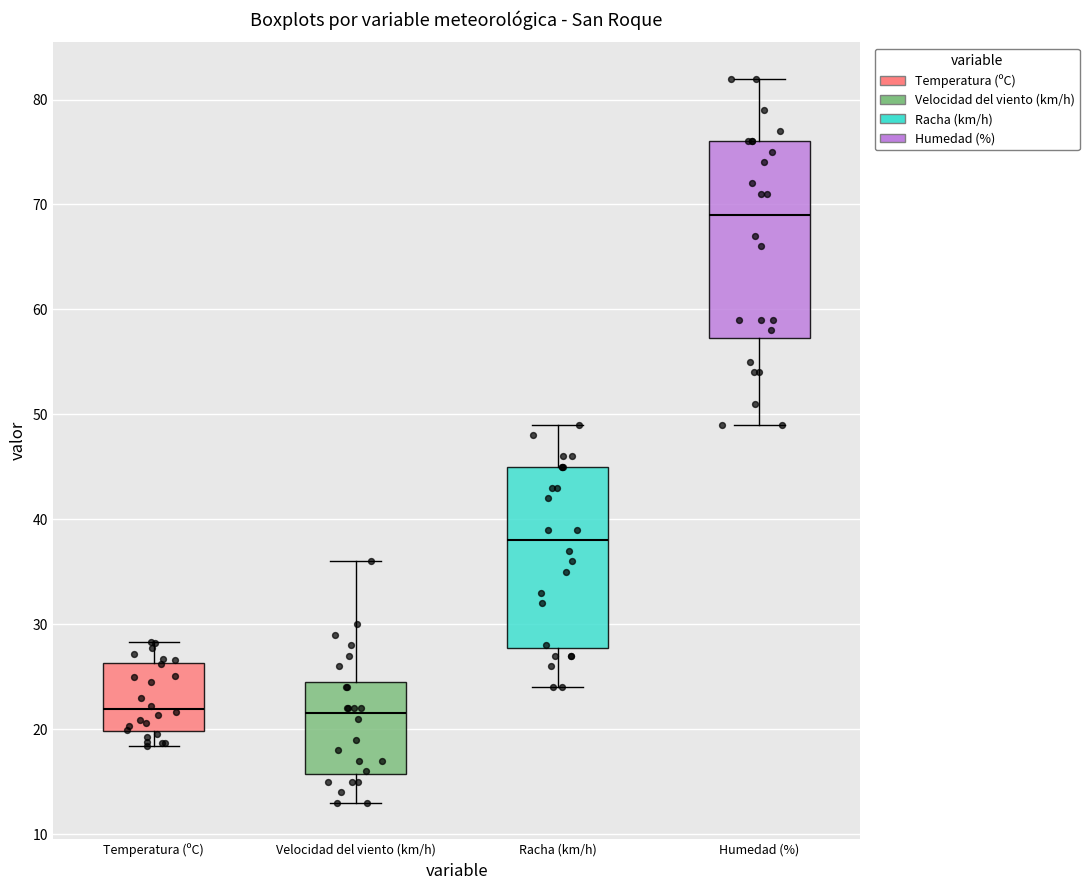

Where is the lower edge of the box for Racha (km/h) on the y-axis? The values are not printed on the chart, so give them approximately, as read against the axis.

28